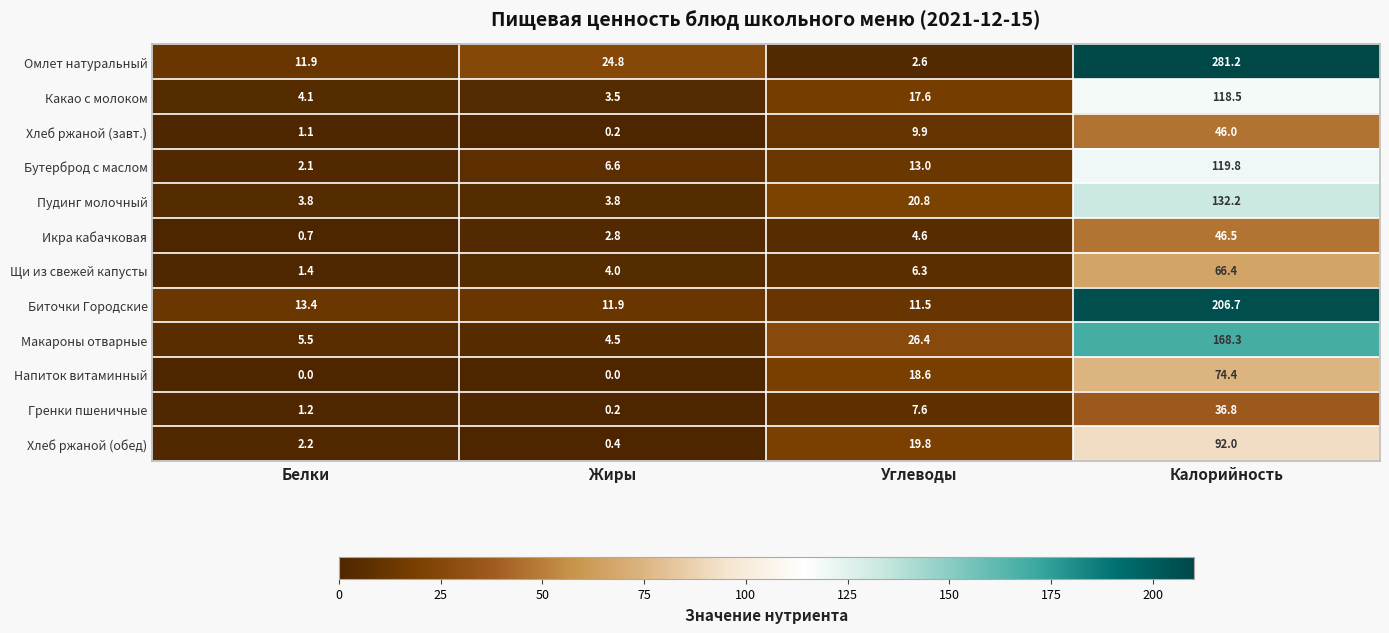

Rank the series at Калорийность from highest to lowest value.

Омлет натуральный, Биточки Городские, Макароны отварные, Пудинг молочный, Бутерброд с маслом, Какао с молоком, Хлеб ржаной (обед), Напиток витаминный, Щи из свежей капусты, Икра кабачковая, Хлеб ржаной (завт.), Гренки пшеничные